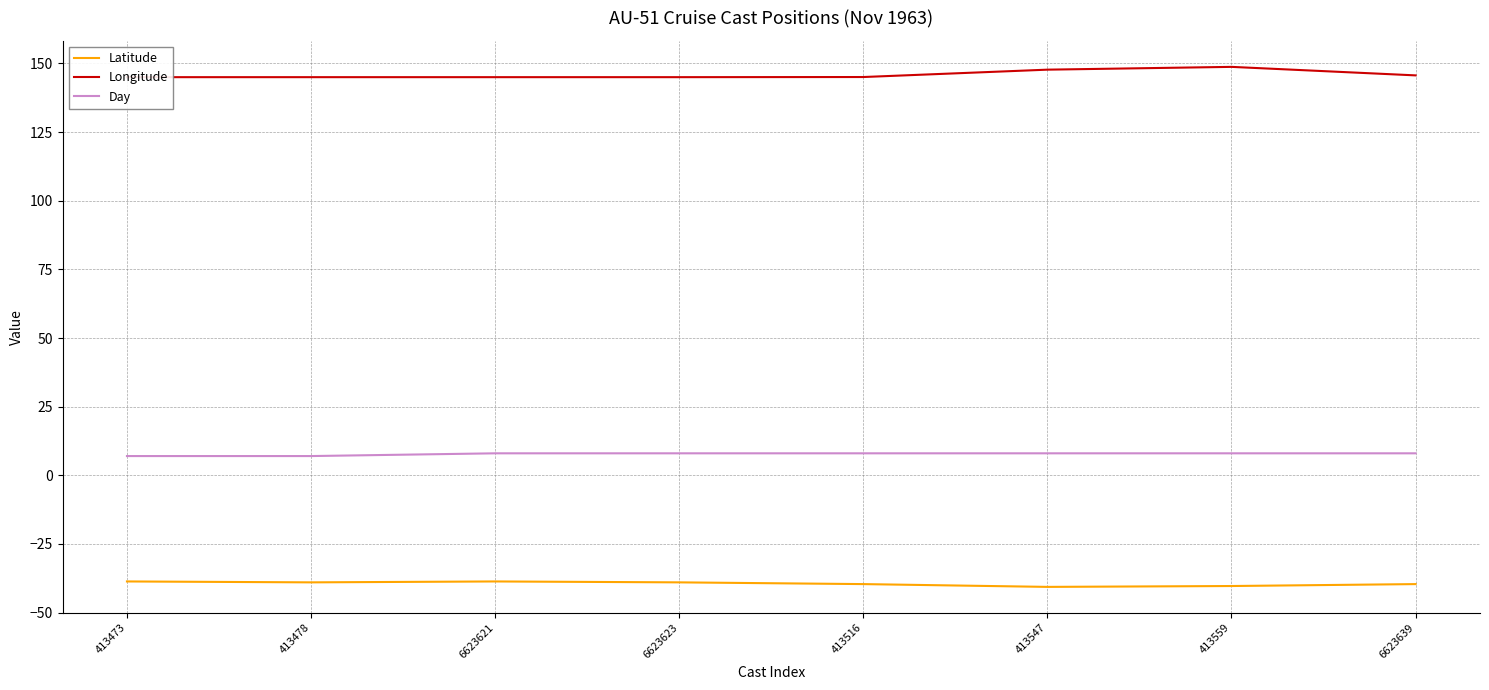

What is the label of the 2nd point from the left?

413478